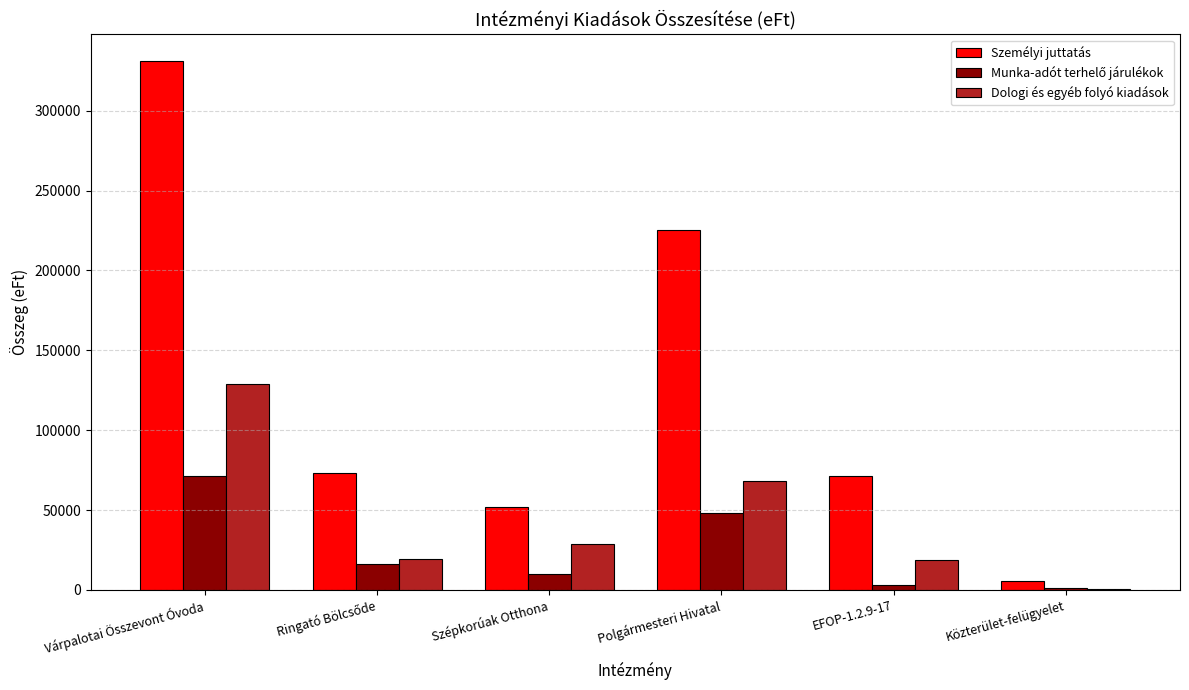

Between Szépkorúak Otthona and Polgármesteri Hivatal, which series saw the biggest shift?

Személyi juttatás